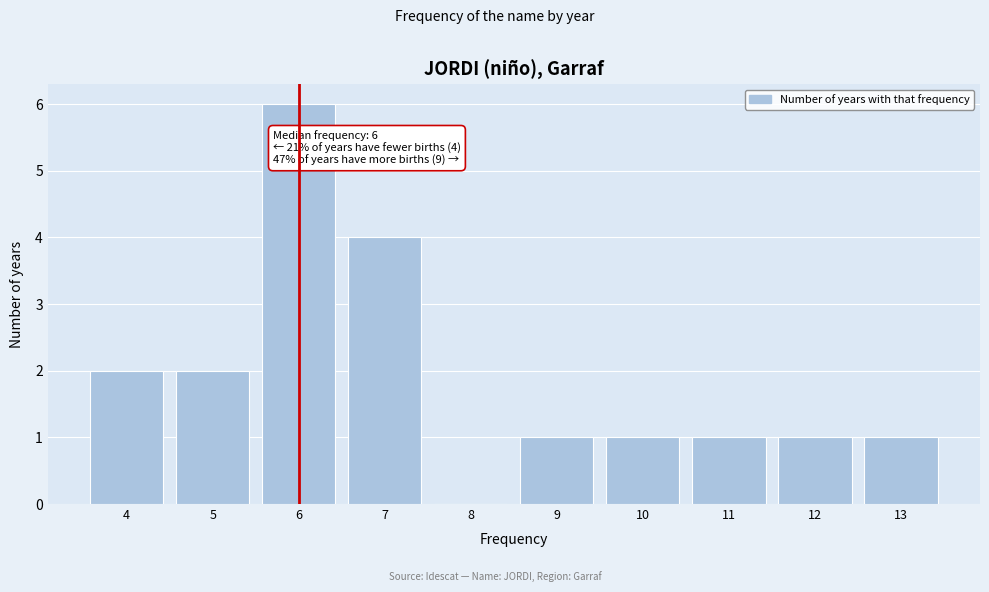

Reading right to left, list all the values displayed in this chart.

13=1	12=1	11=1	10=1	9=1	8=0	7=4	6=6	5=2	4=2